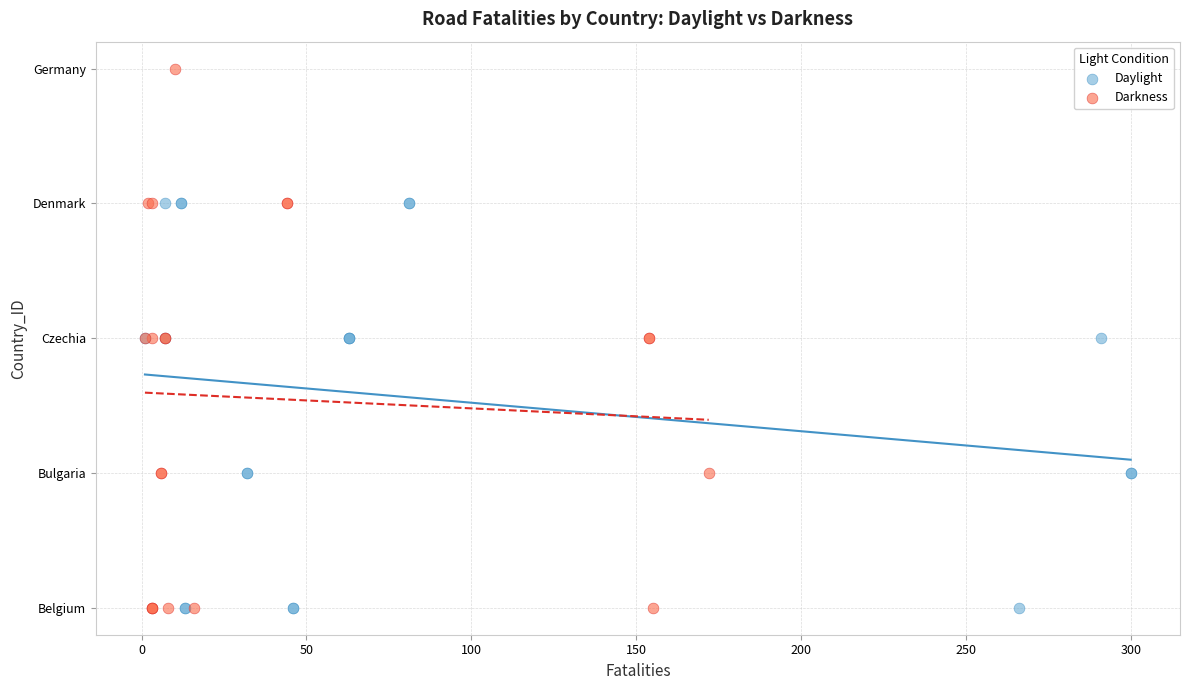

What are all the series names shown in the legend?

Daylight, Darkness